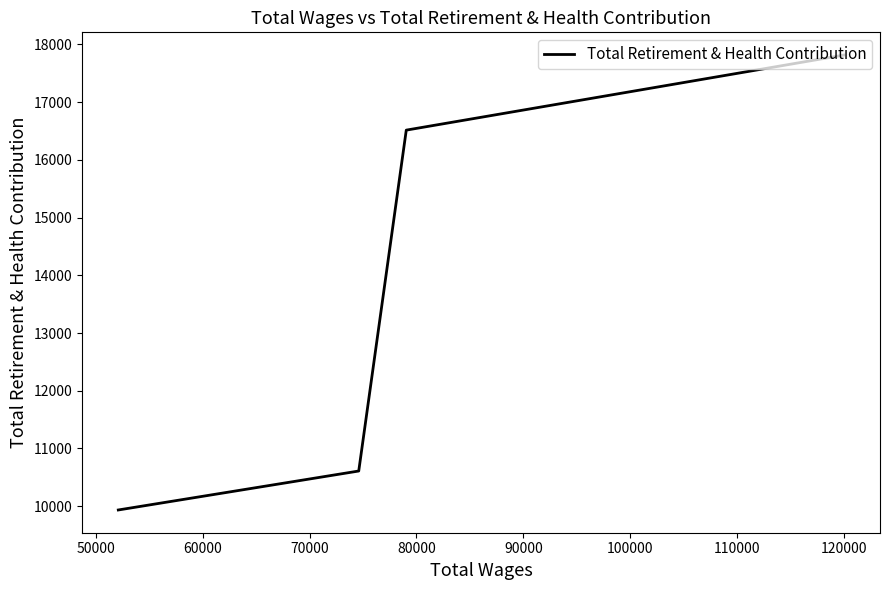

What is the difference between the values at 70000 and 50000?

6580